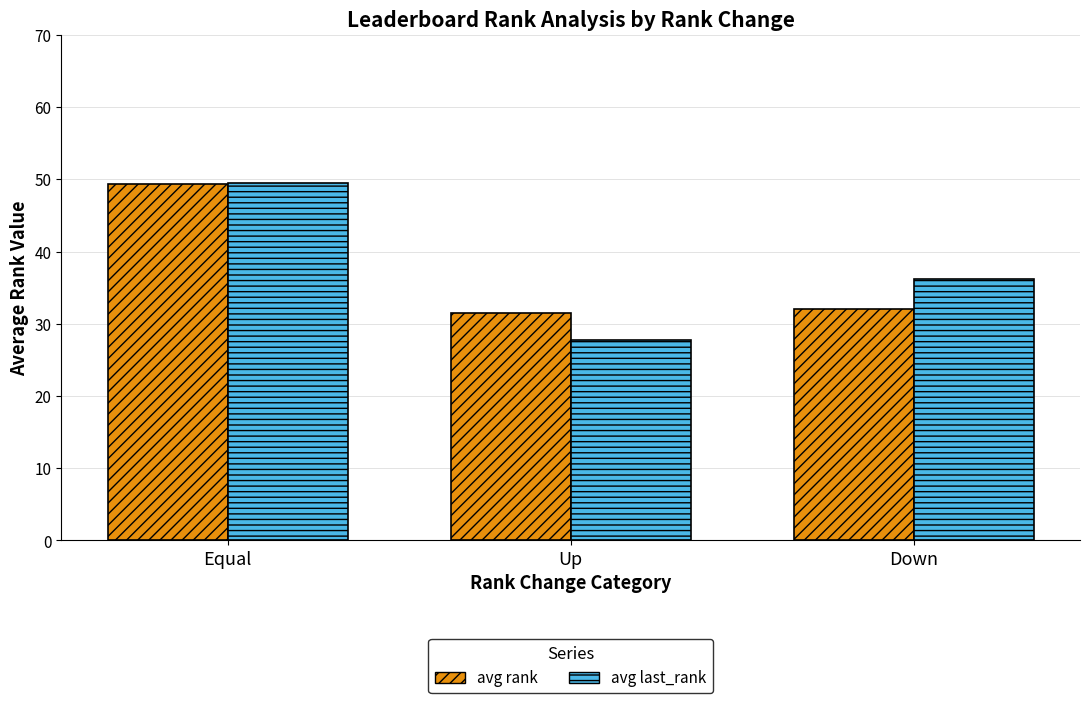

What is the minimum value for avg rank?

31.5